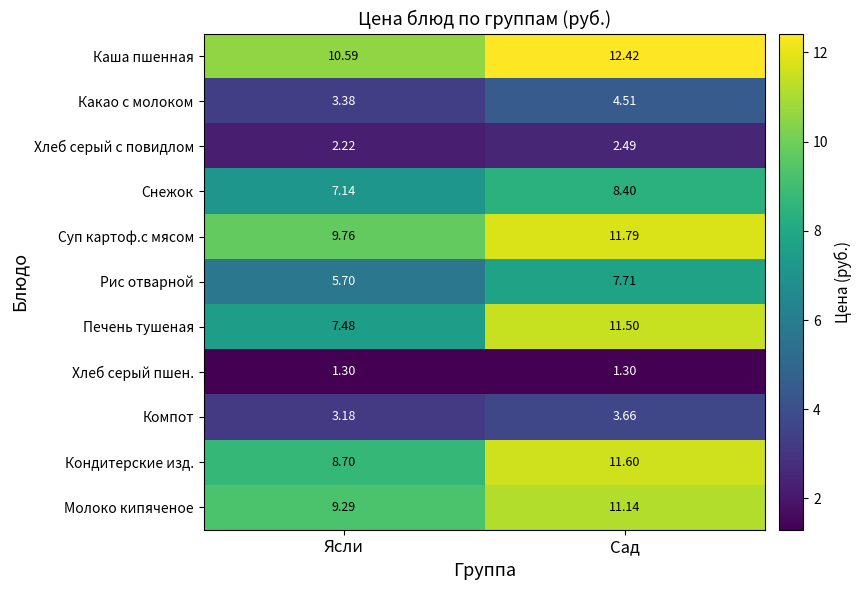

Is the value of Какао с молоком at Сад greater than the value of Каша пшенная at Ясли?

No